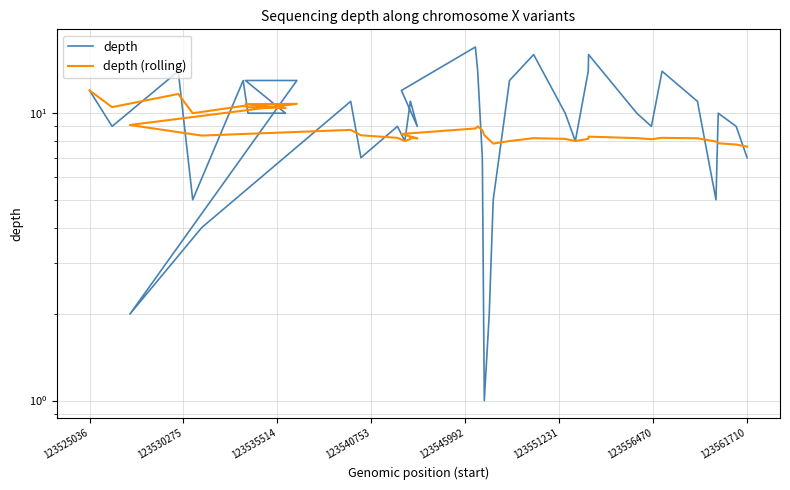

What is the value of the depth (rolling) point at the 13th from the left?

8.4